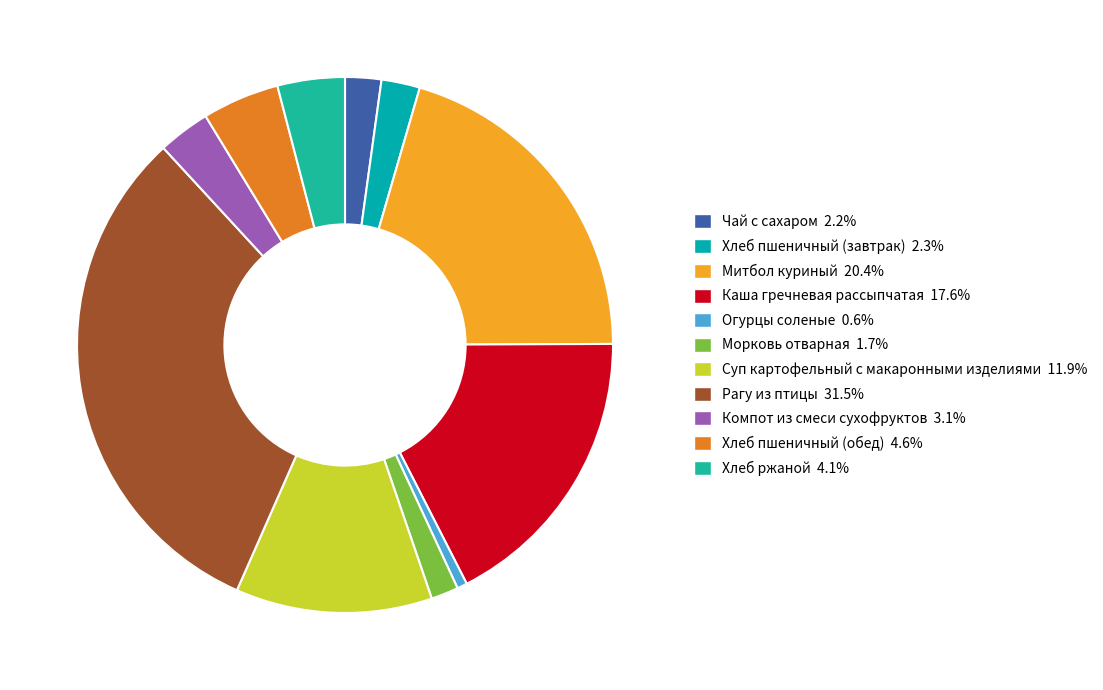

How many segments does this pie chart have?

11